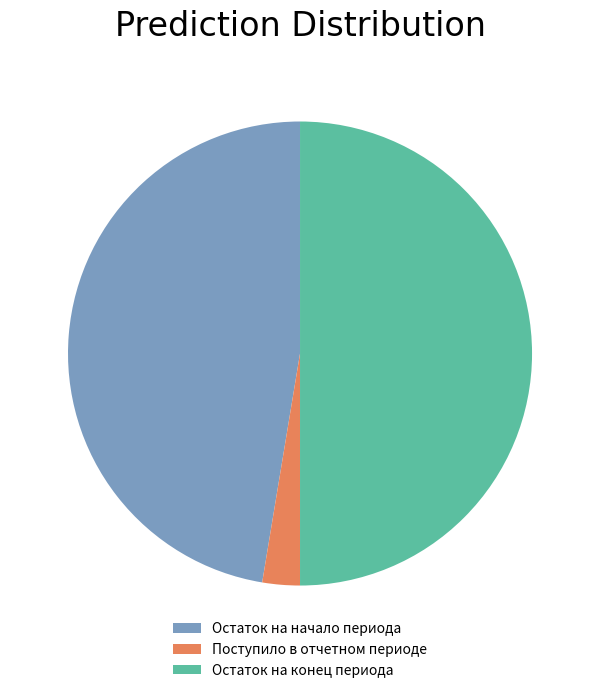

Which has a higher value, Поступило в отчетном периоде or Остаток на начало периода?

Остаток на начало периода